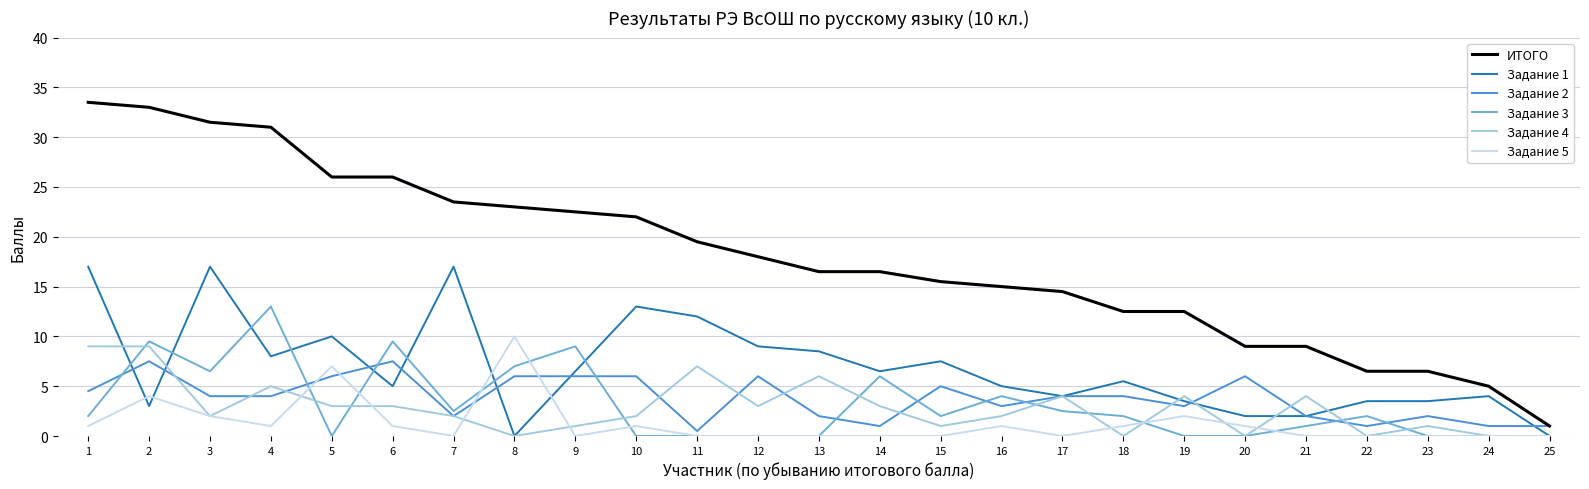

What is the total value across all series at 13?

33.0